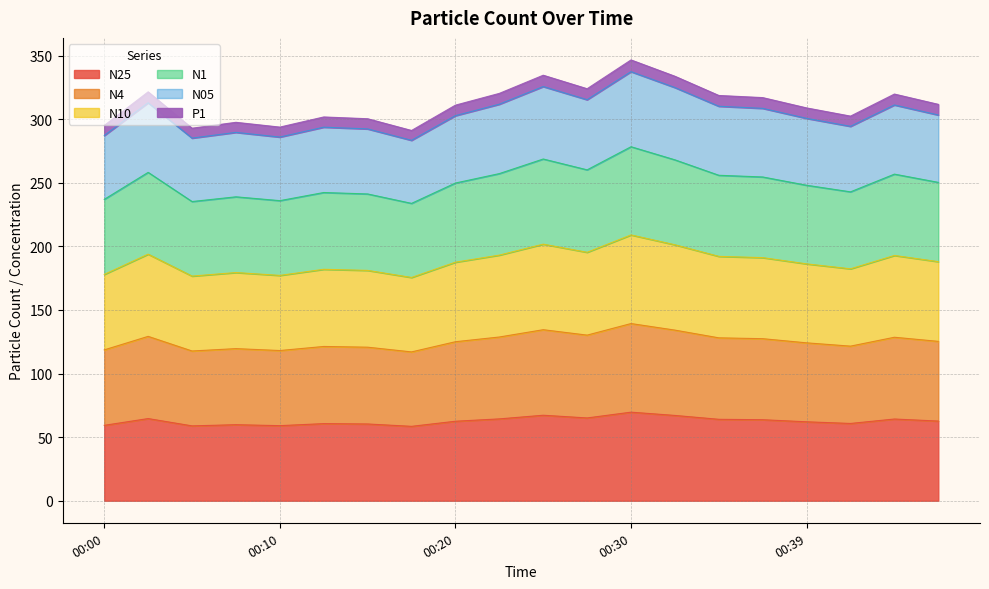

What is the minimum value for N25?

58.5